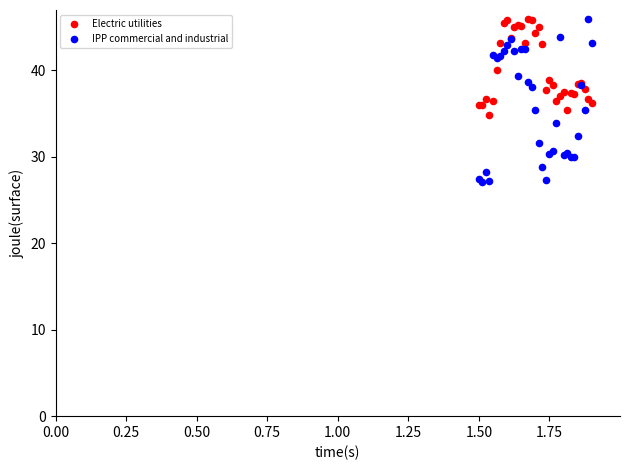

Which series contains the lowest Y value?

IPP commercial and industrial